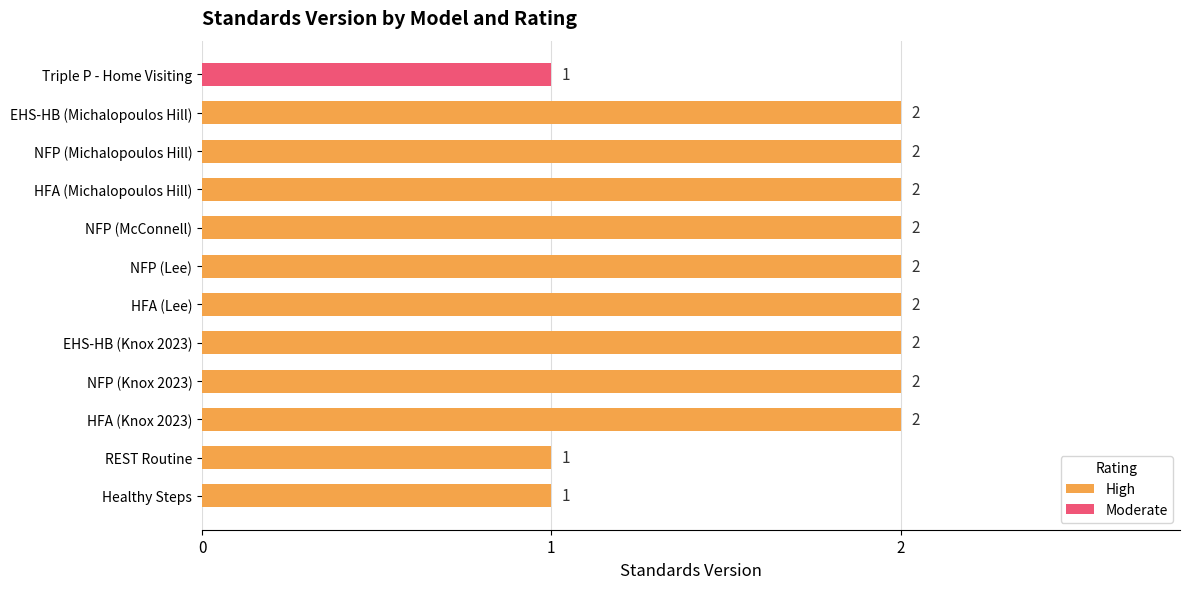

The High series shows 2 at EHS-HB (Knox 2023). True or false?

True